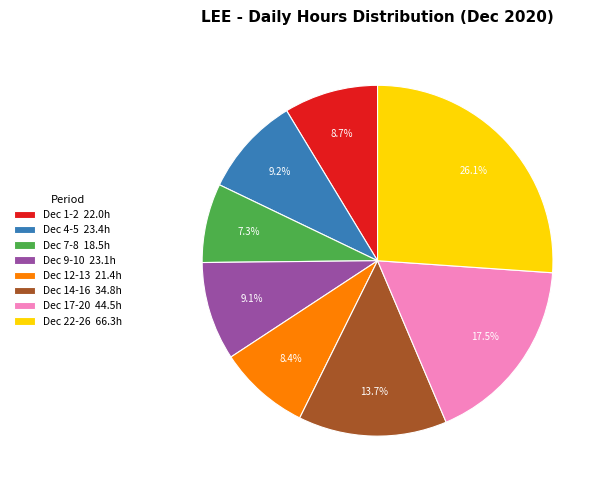

Combined, what portion of the pie is Dec 14-16 34.8h and Dec 17-20 44.5h?

31.2%